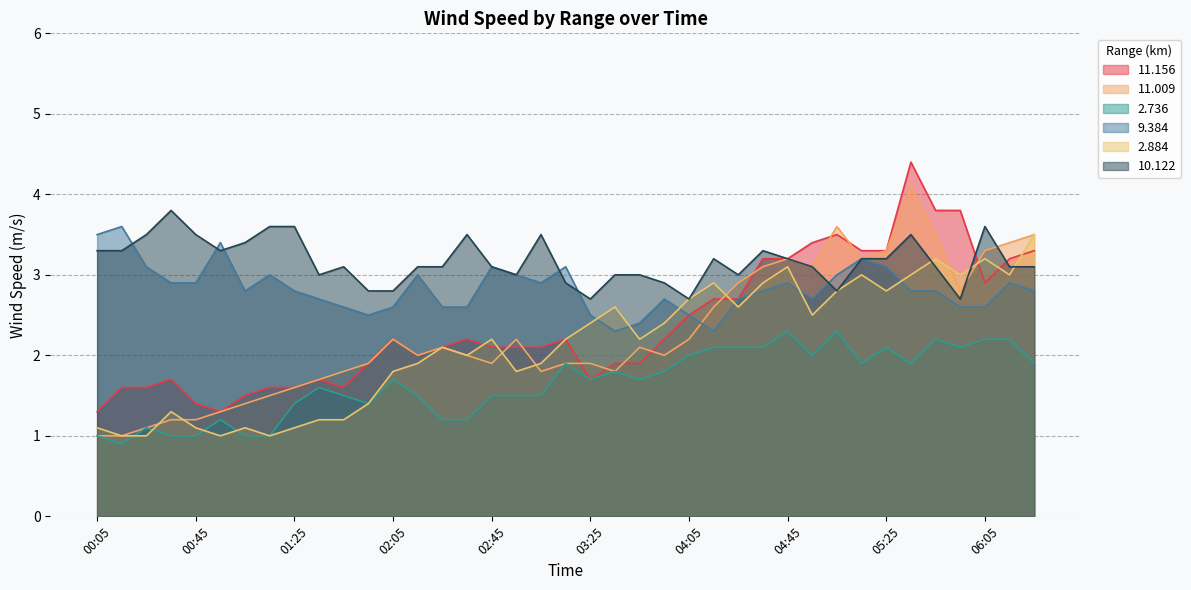

True or false:   2.736 has a value of 0.7 at 05:55.

False